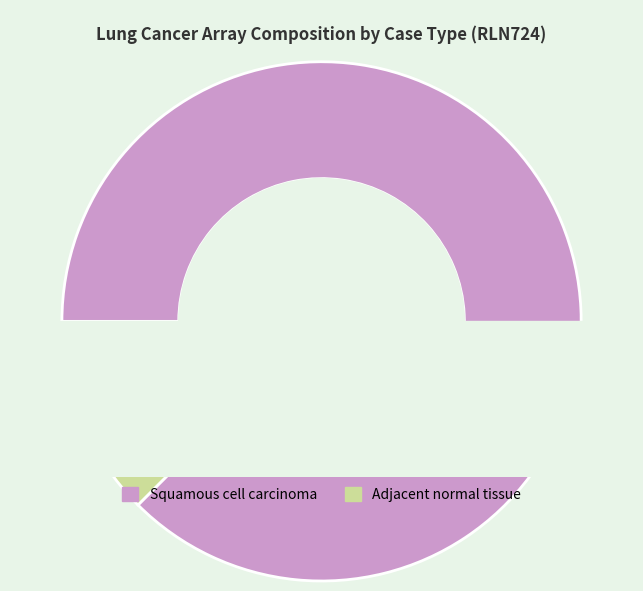

Does any single category account for the majority?

Yes